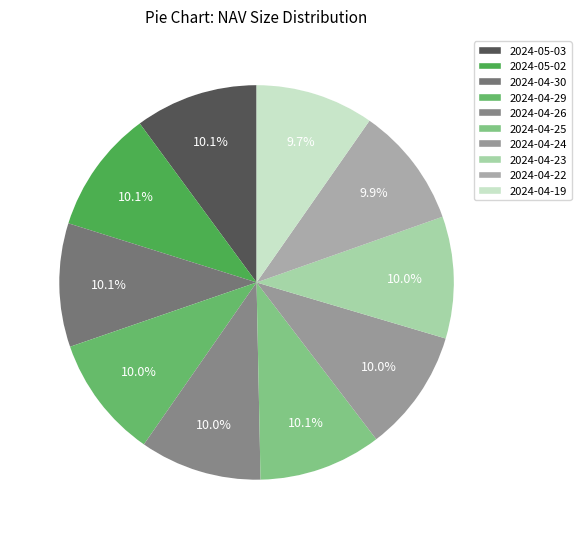

How many slices are in this pie chart?

10